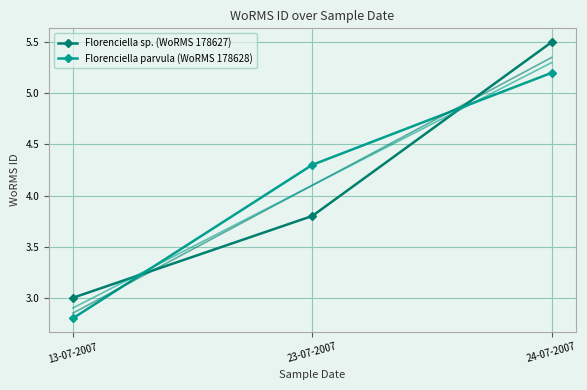

Reading right to left, list all the values displayed in this chart.

Florenciella sp. (WoRMS 178627): 24-07-2007=5.5	23-07-2007=3.8	13-07-2007=3.0
Florenciella parvula (WoRMS 178628): 24-07-2007=5.2	23-07-2007=4.3	13-07-2007=2.8